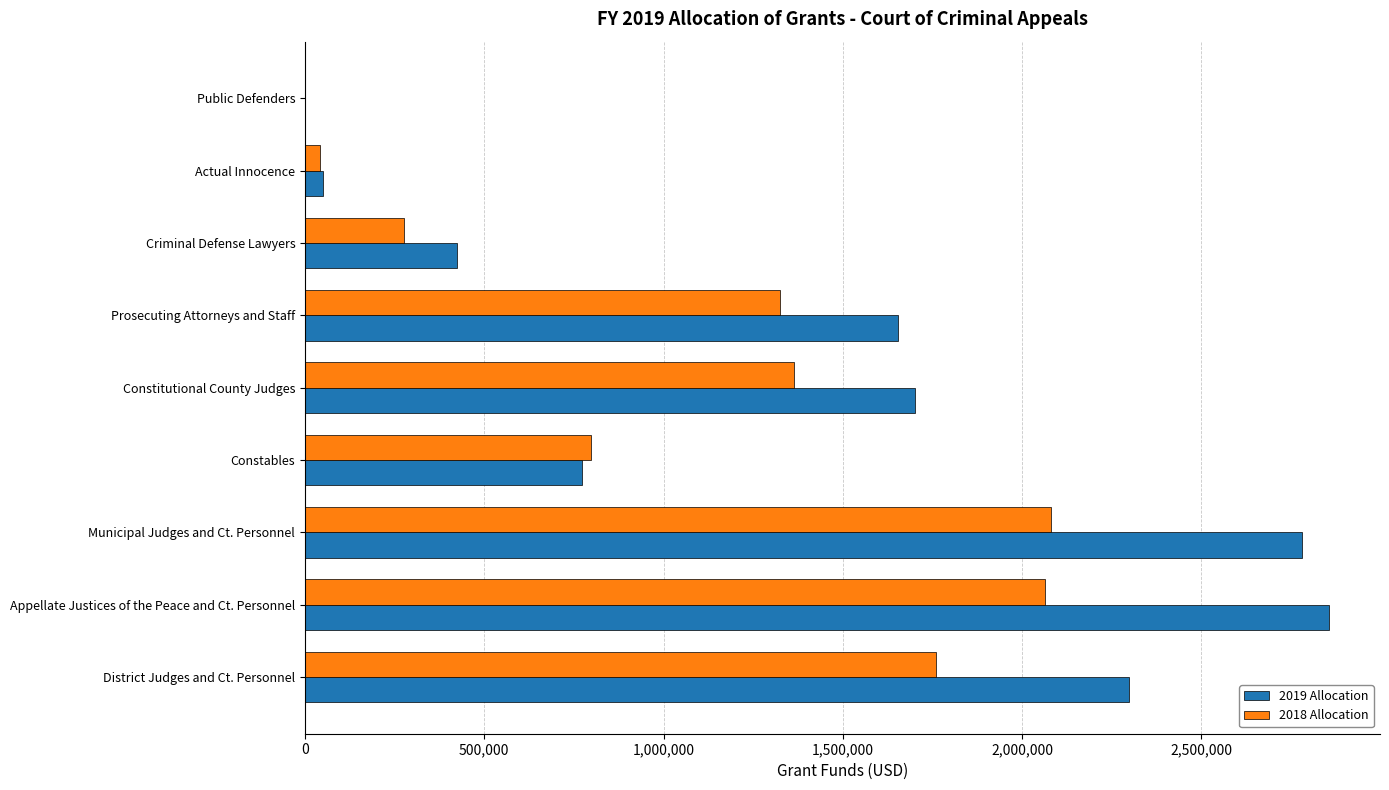

Which series changed the most between Municipal Judges and Ct. Personnel and Criminal Defense Lawyers?

2019 Allocation